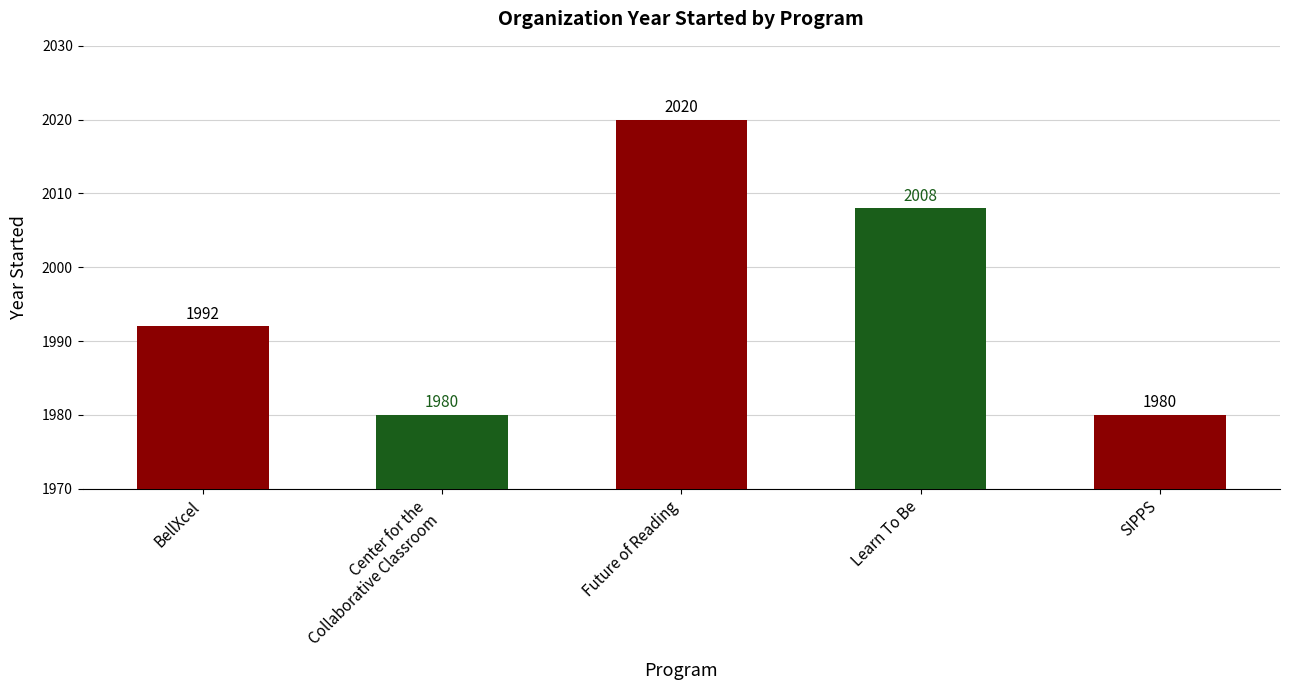

Reading right to left, transcribe all the data shown in this chart.

1980	2008	2020	1980	1992